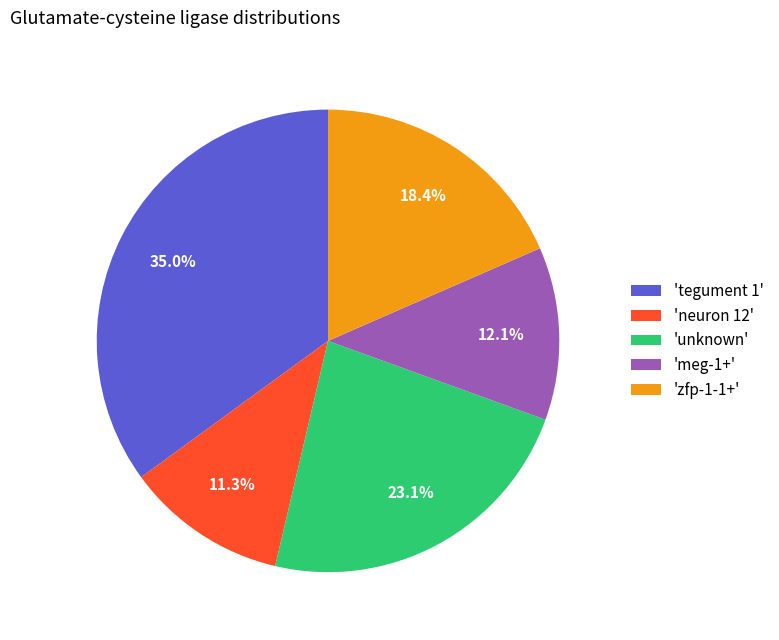

What is the total percentage of 'meg-1+' and 'zfp-1-1+'?

30.5%